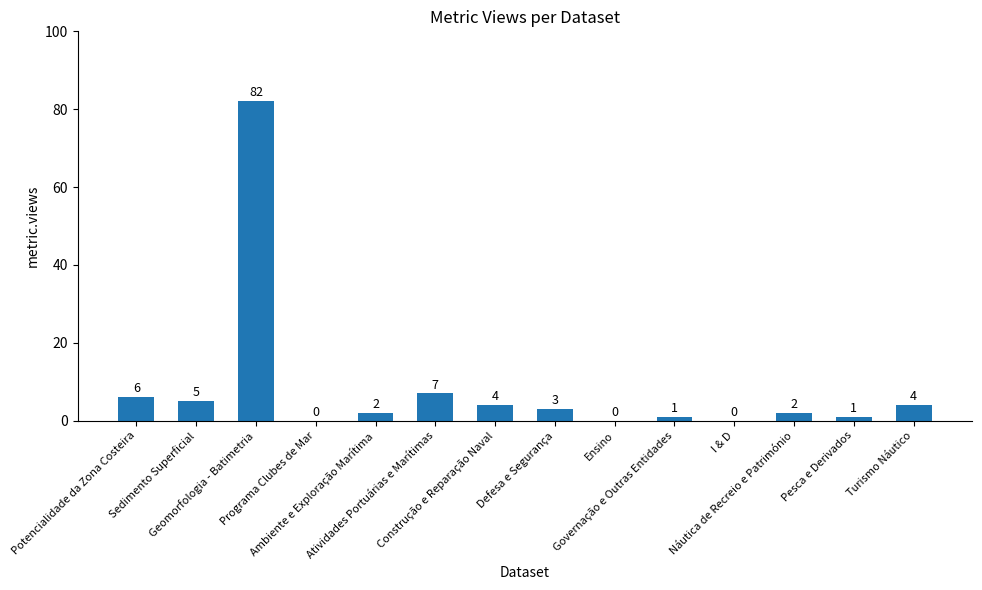

What is the ratio of the value at Construção e Reparação Naval to the value at Atividades Portuárias e Marítimas?

0.6